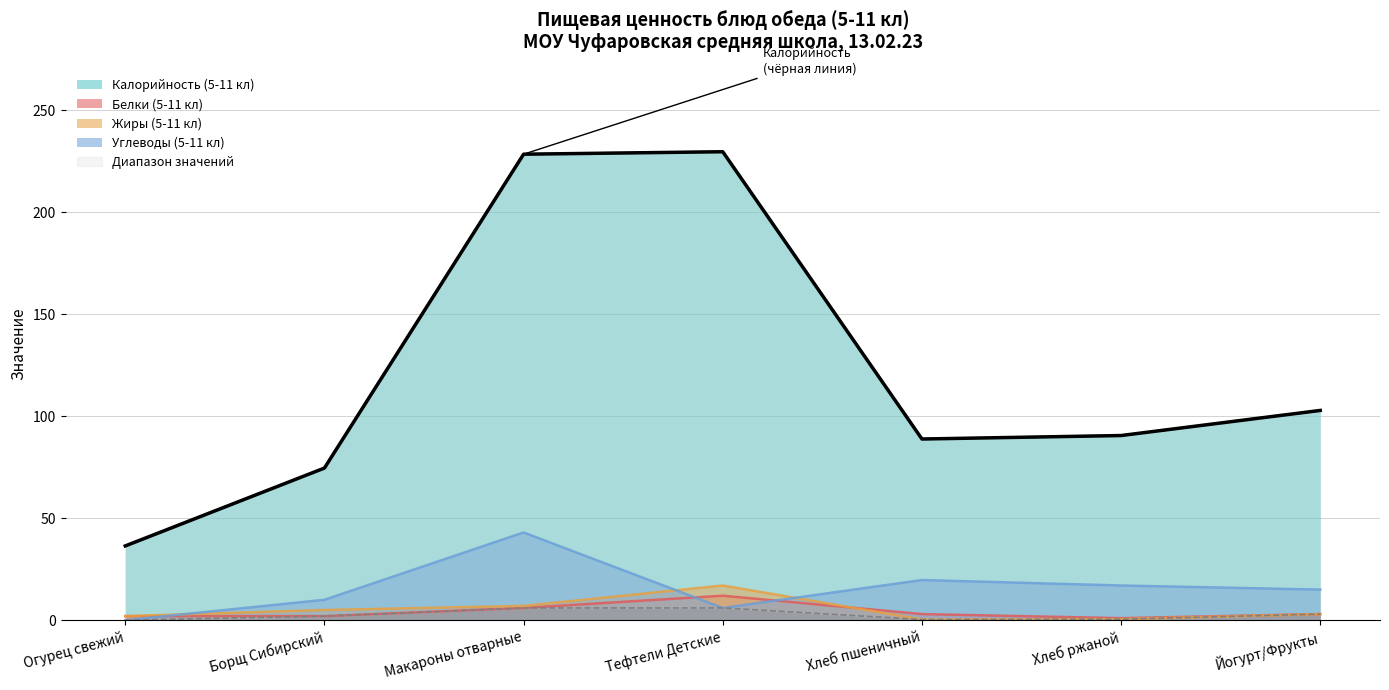

At which category does Белки (5-11 кл) reach its first local peak?

Тефтели Детские